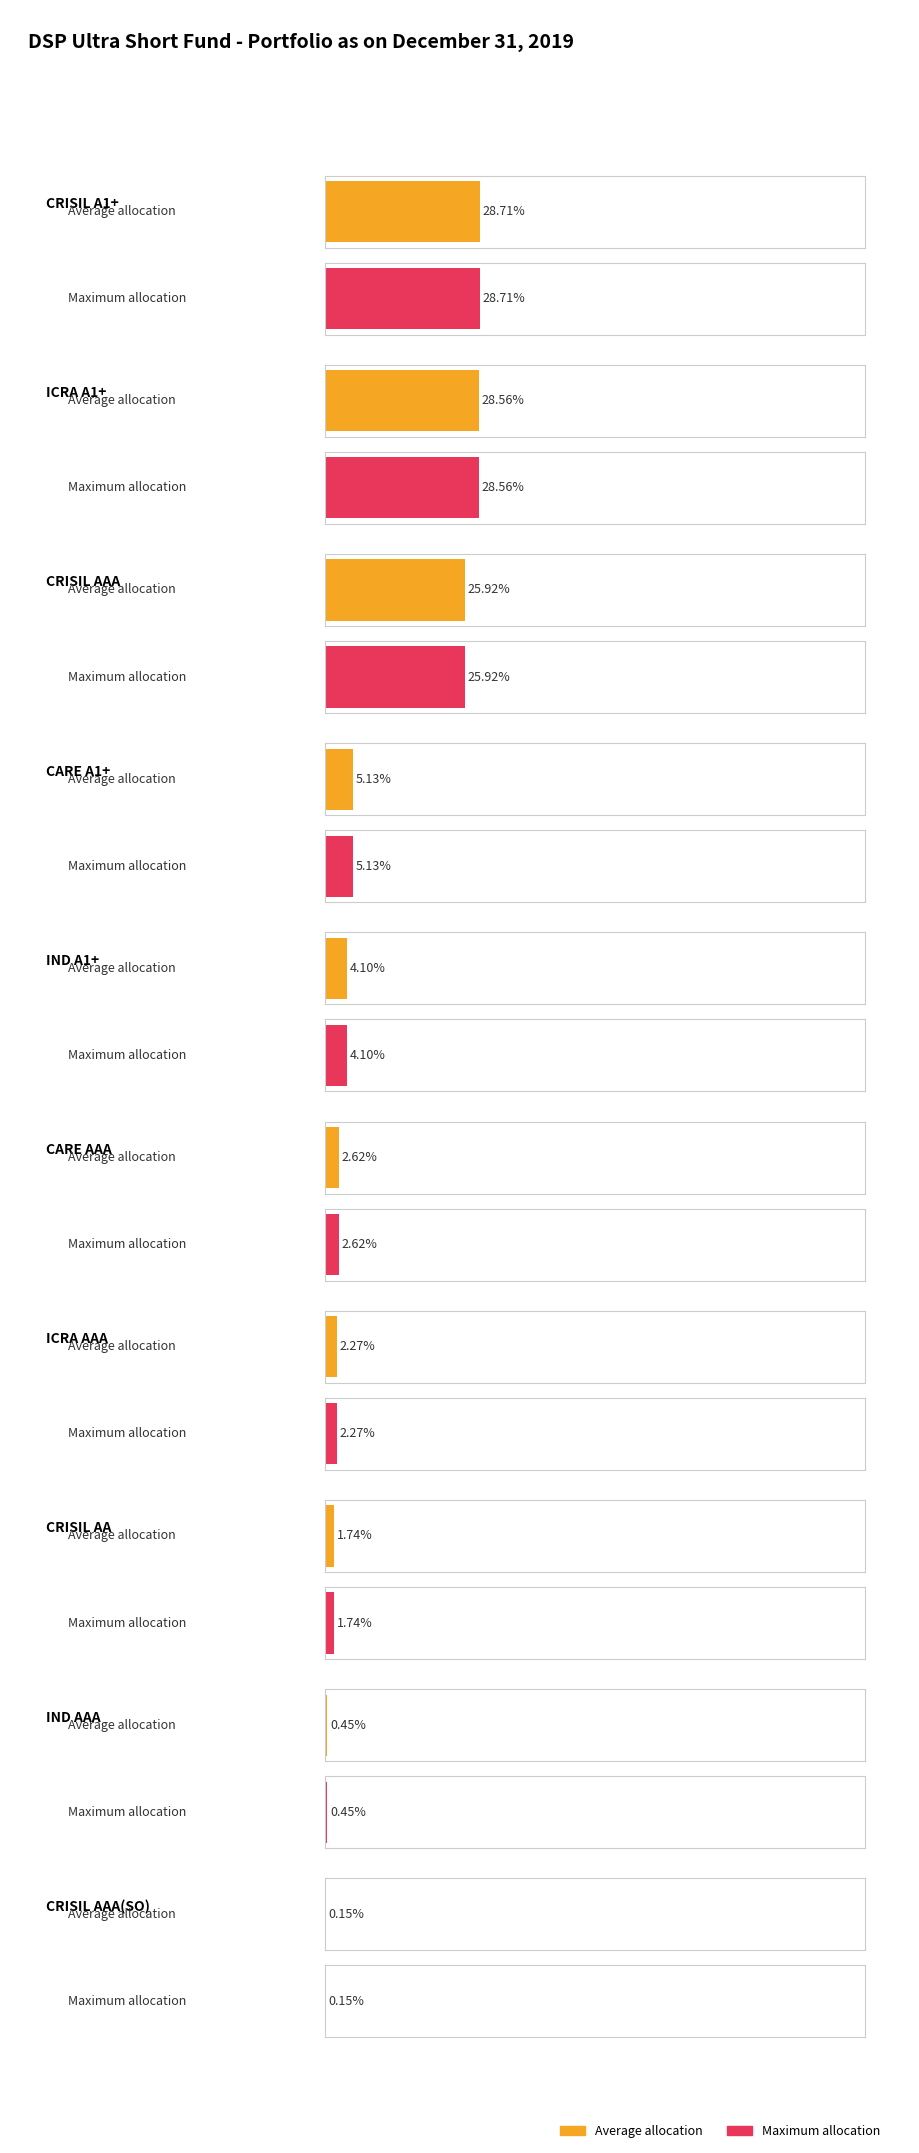

True or false: CRISIL A1+ has a value of 0.2 at 1.

False